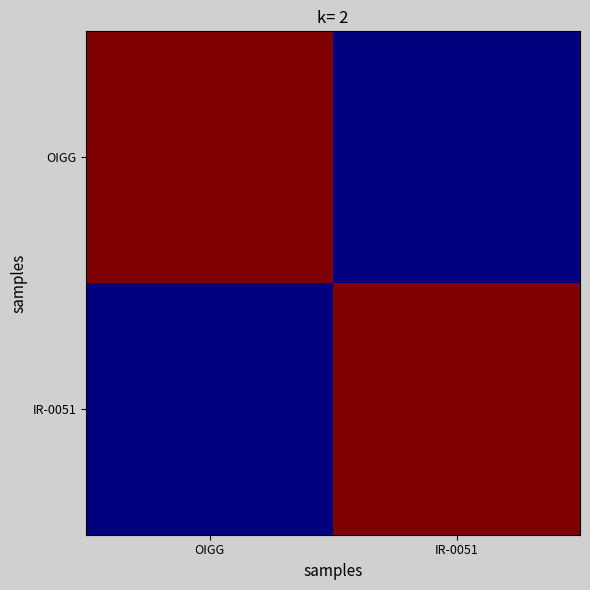

At which category is the sum across all series the highest?

OIGG